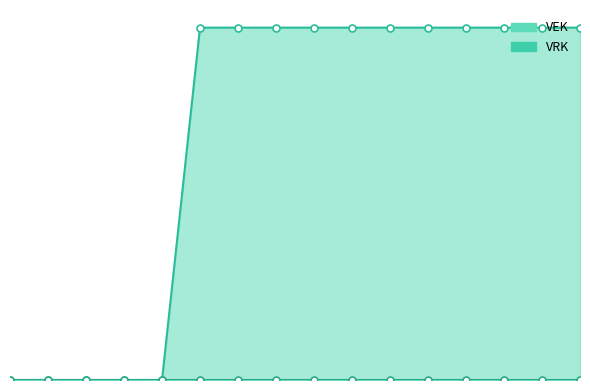

How many data points are less than 234?

5